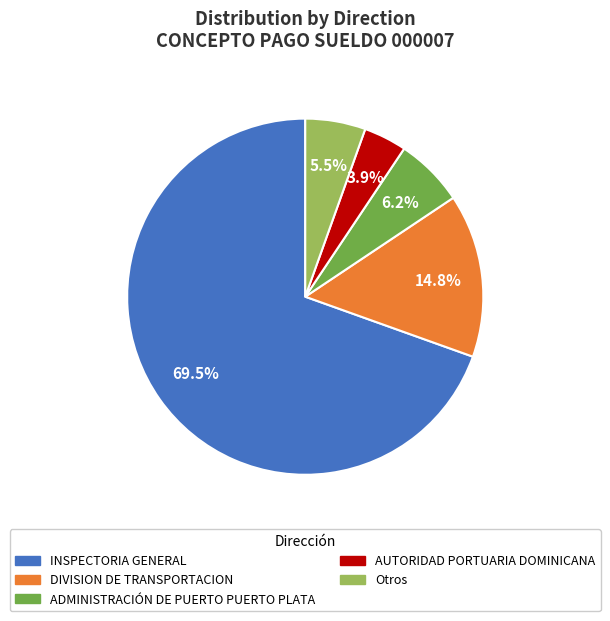

Which slice is the largest?

INSPECTORIA GENERAL